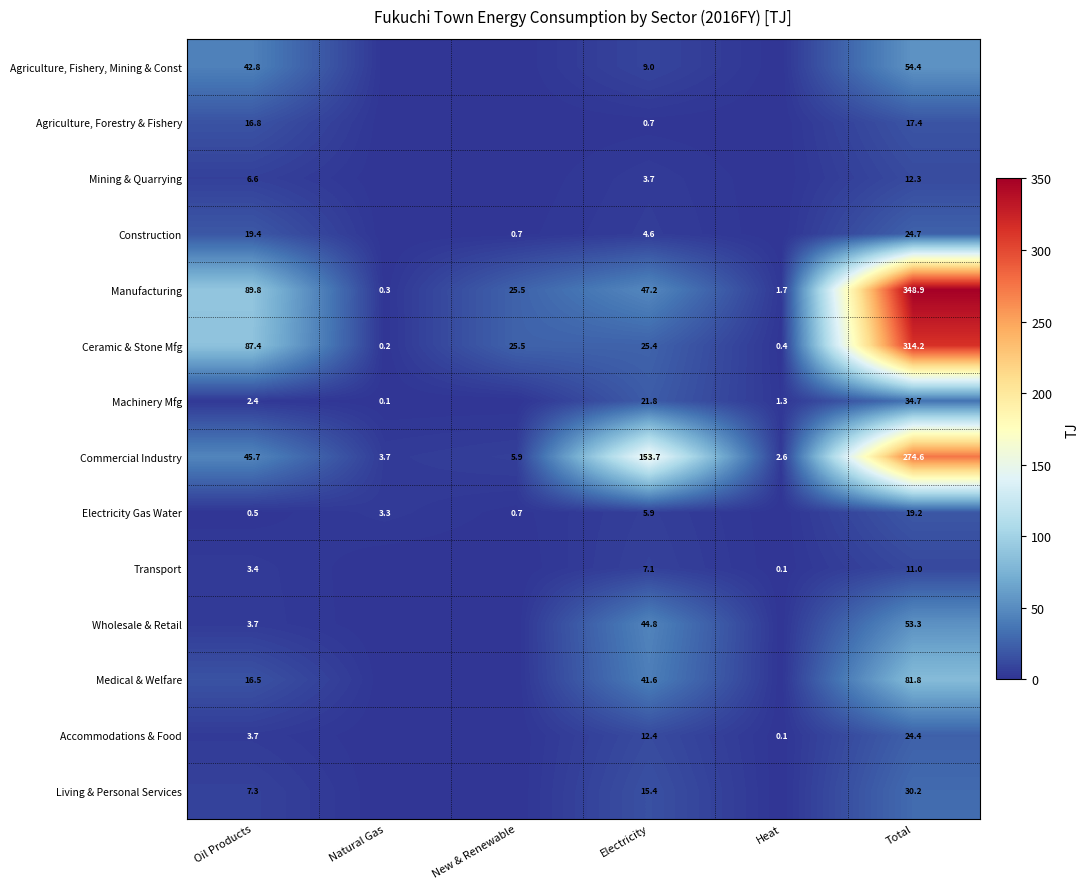

Count the number of data series in this chart.

14